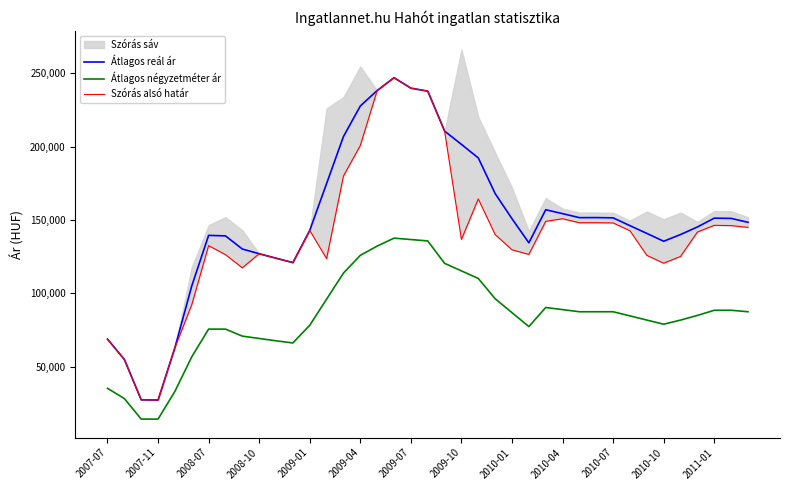

True or false: Átlagos négyzetméter ár and Átlagos reál ár cross at least once.

False